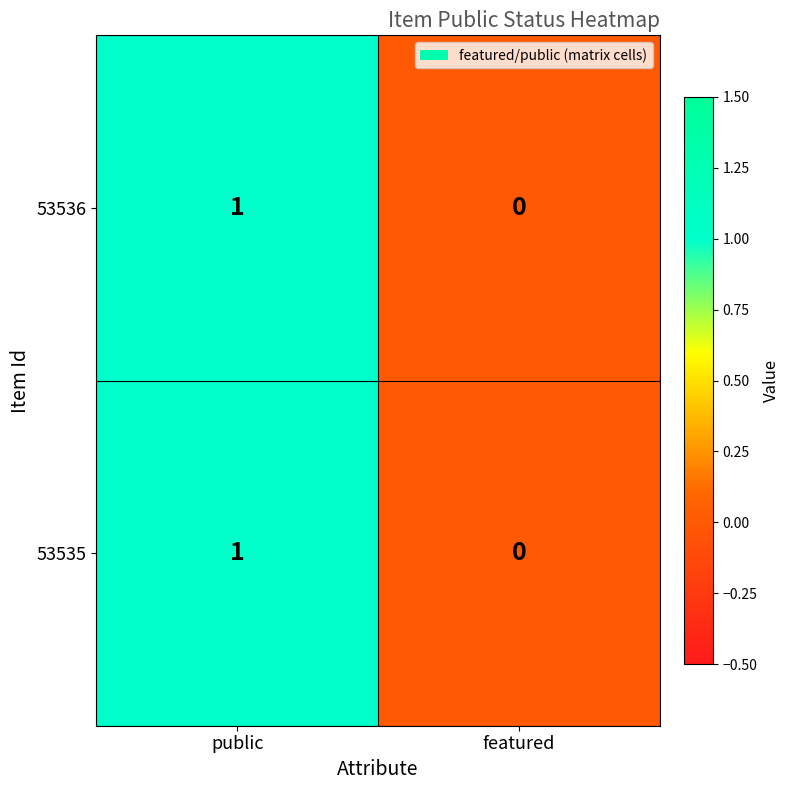

How many values in the 53535 series are below 1?

1